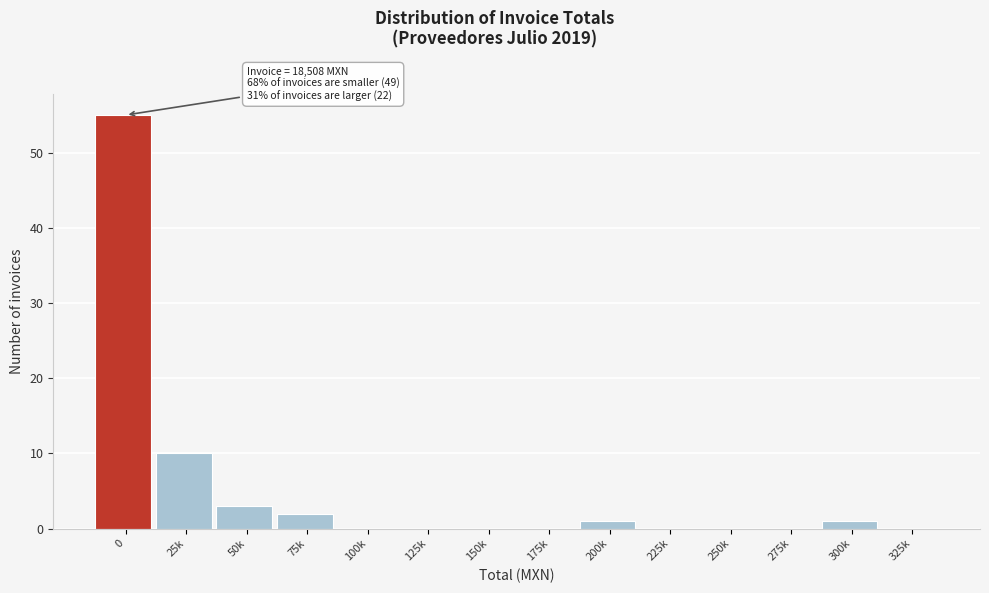

Reading right to left, extract all data points from this chart.

325k=0	300k=1	275k=0	250k=0	225k=0	200k=1	175k=0	150k=0	125k=0	100k=0	75k=2	50k=3	25k=10	0=55